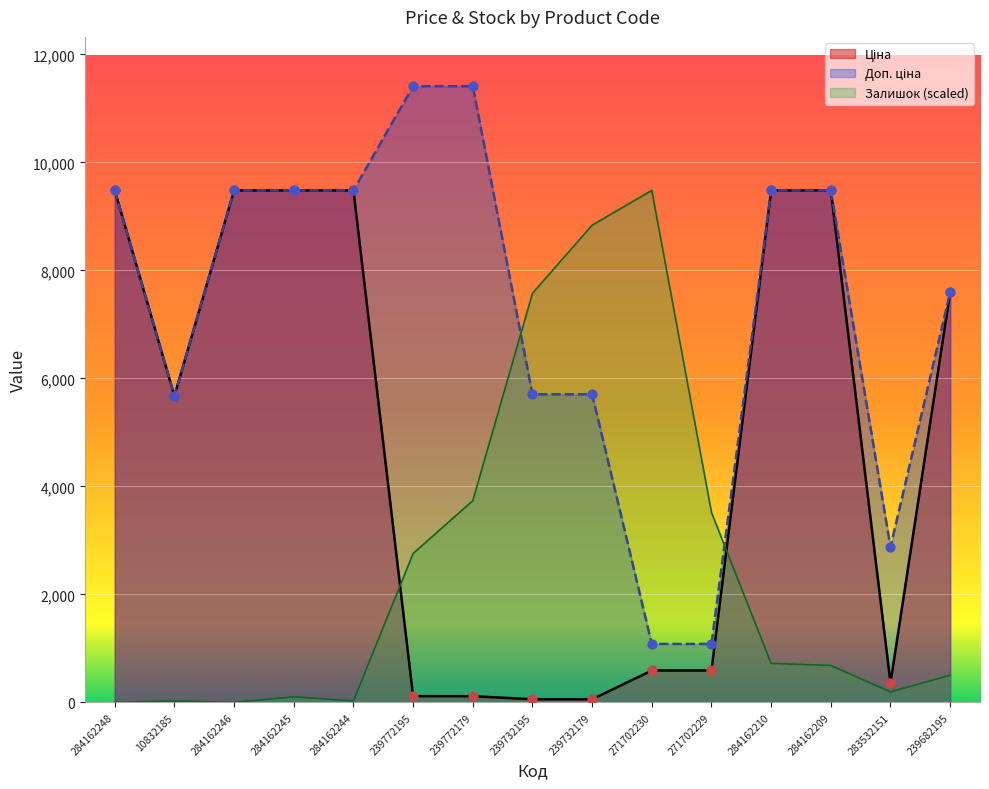

Which series has the largest total across all categories?

Доп. ціна